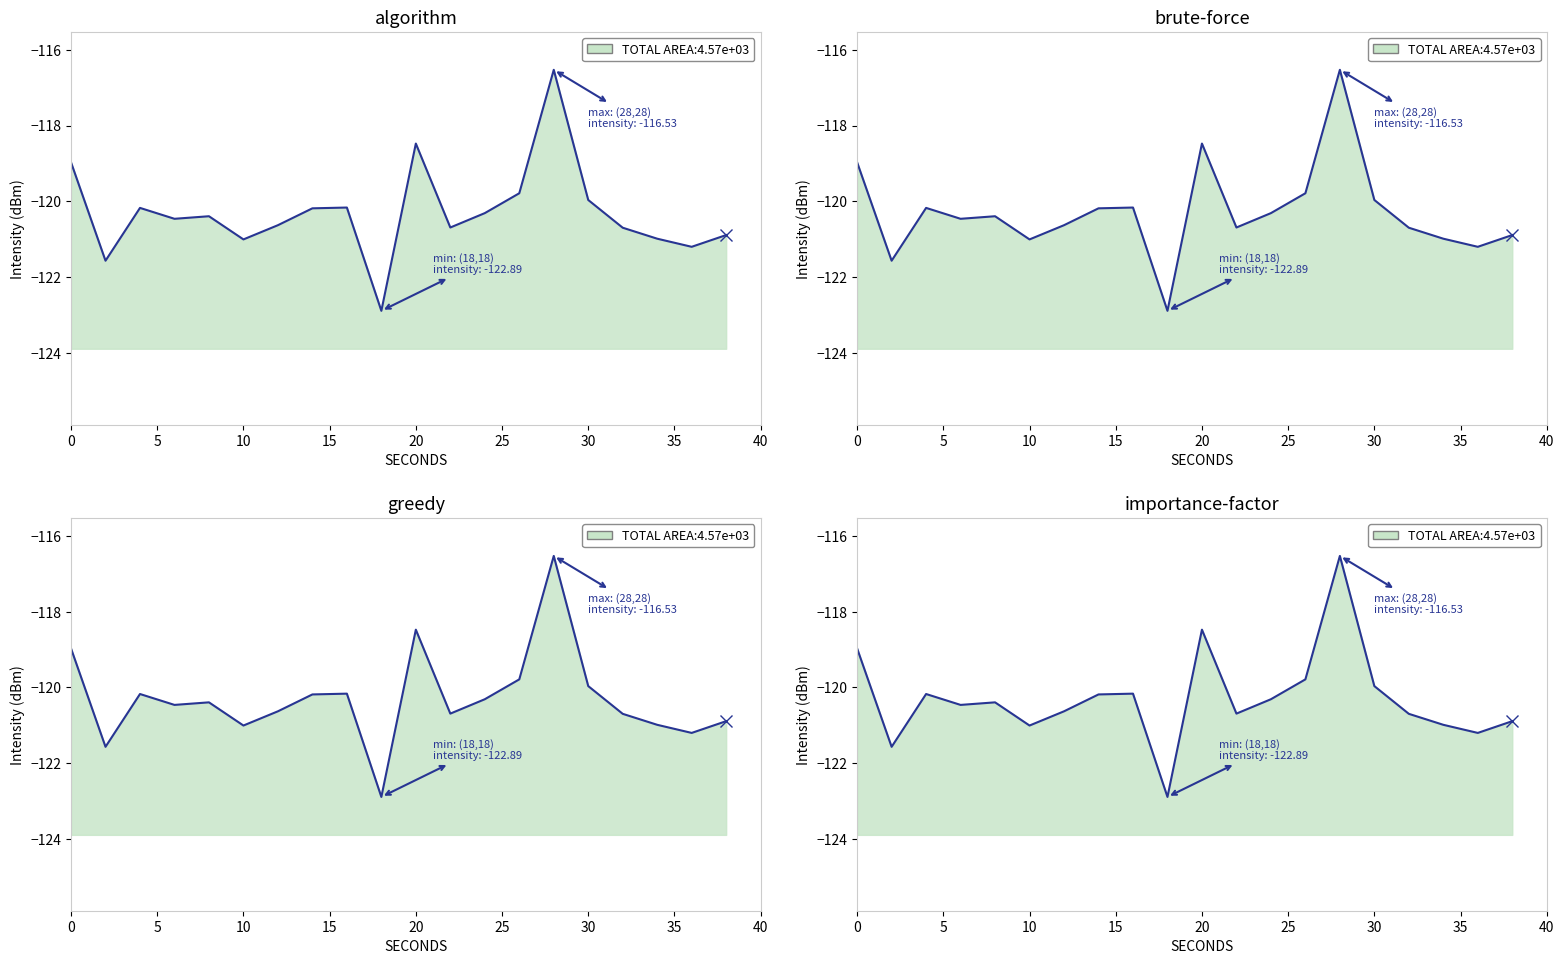

Reading right to left, what are all the values shown in this chart?

-120.9	-121.2	-121.0	-120.7	-120.0	-116.5	-119.8	-120.3	-120.7	-118.5	-122.9	-120.2	-120.2	-120.6	-121.0	-120.4	-120.5	-120.2	-121.6	-119.0